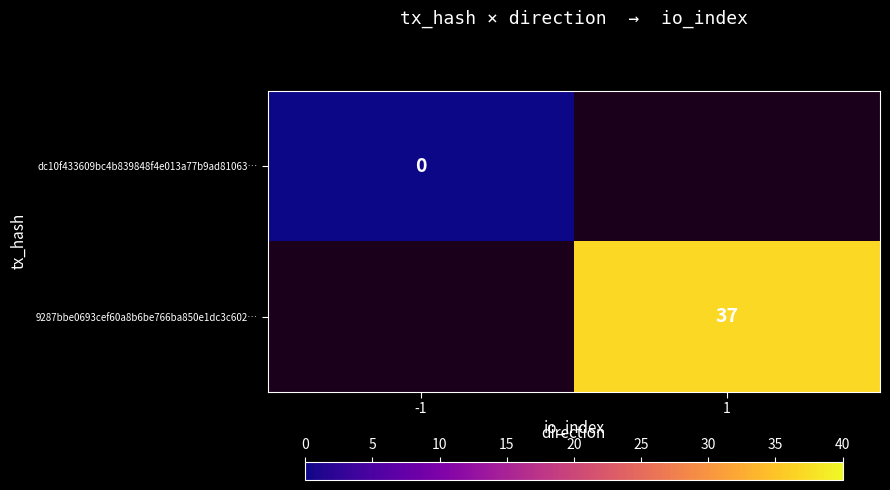

True or false: 9287bbe0693cef60a8b6be766ba850e1dc3c602… has a value of 17 at 1.

False